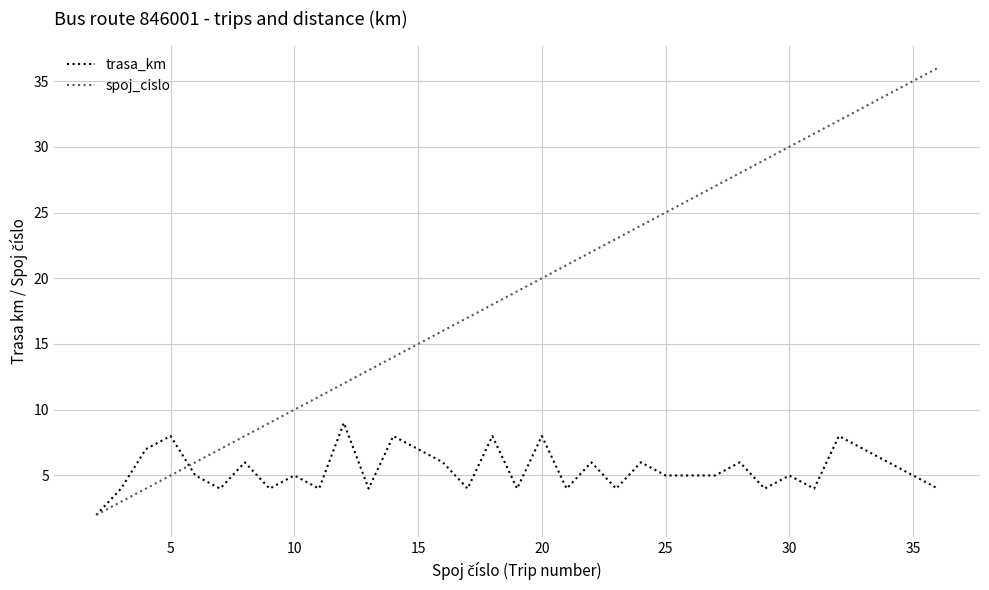

List the series in order of their peak value, lowest first.

trasa_km, spoj_cislo